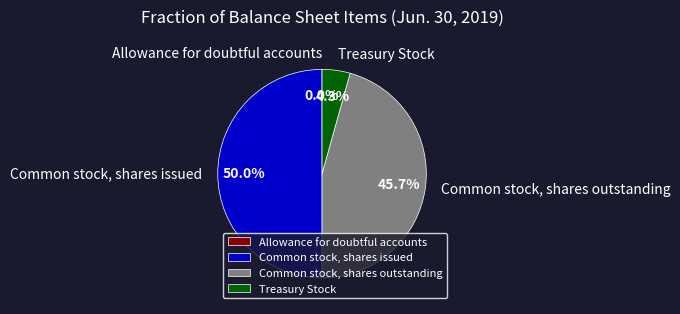

To the nearest percent, what percentage of the pie is Common stock, shares outstanding?

46%